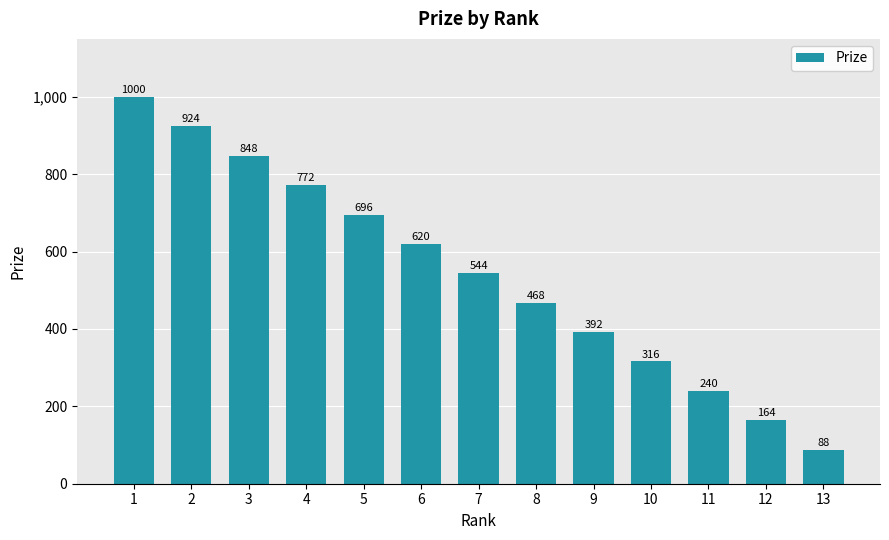

What is the sum of the values at 13 and 10?

404